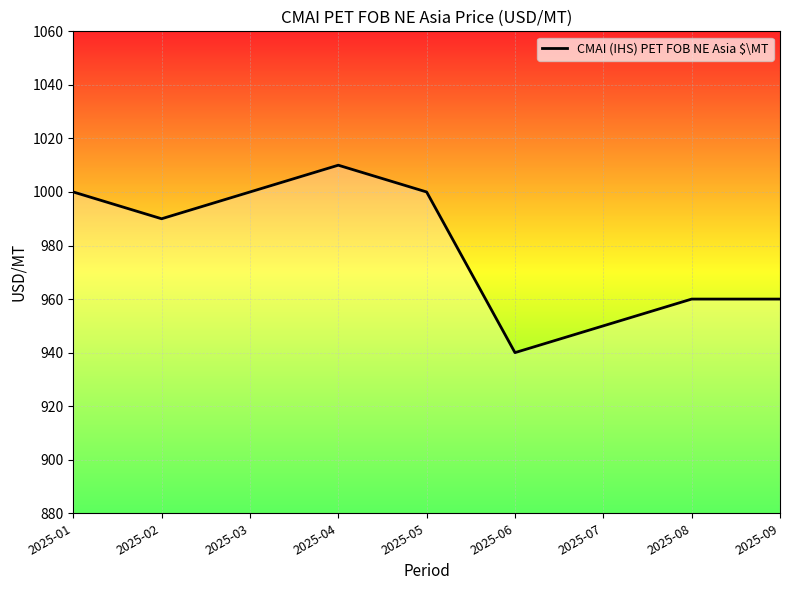

Reading left to right, list all the values displayed in this chart.

2025-01=1000	2025-02=990	2025-03=1000	2025-04=1010	2025-05=1000	2025-06=940	2025-07=950	2025-08=960	2025-09=960